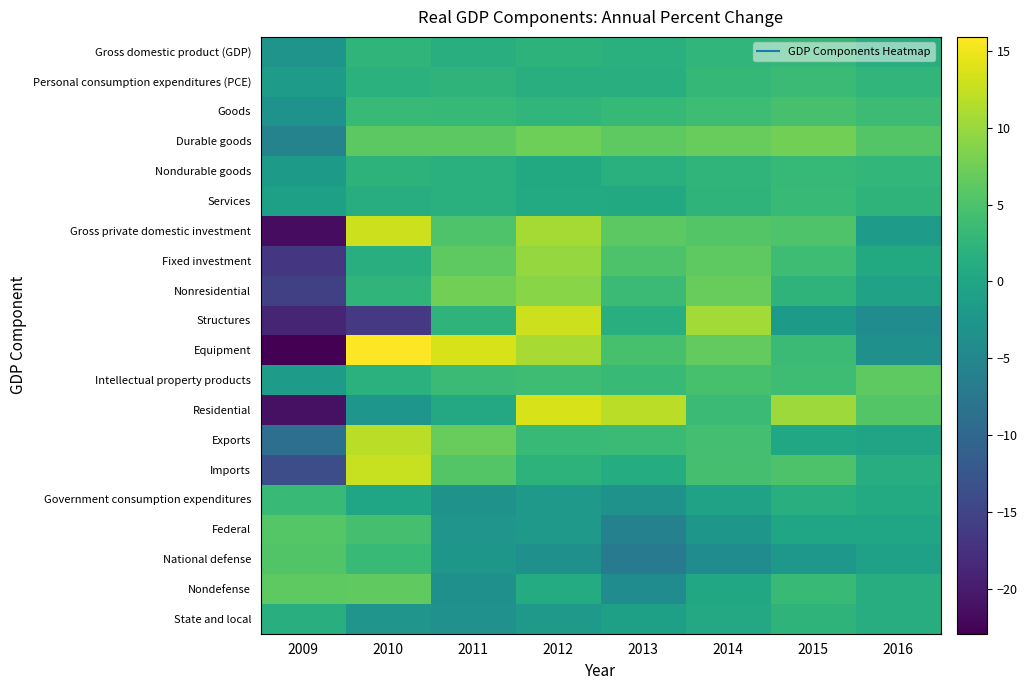

What is the spread (max minus min) of values at 2011?

17.0